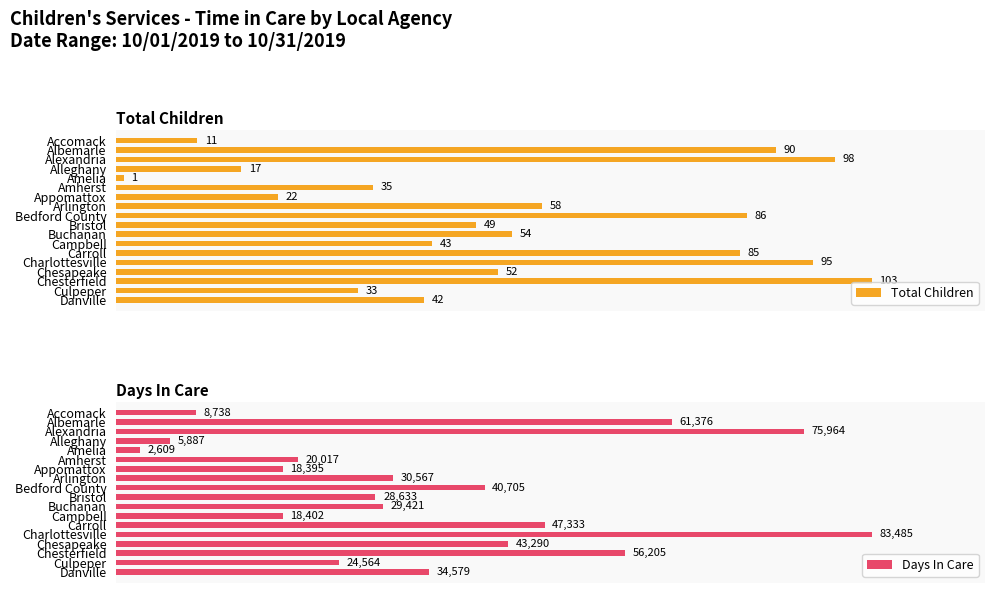

Where is Days In Care nearest to the value 43047?

Chesapeake